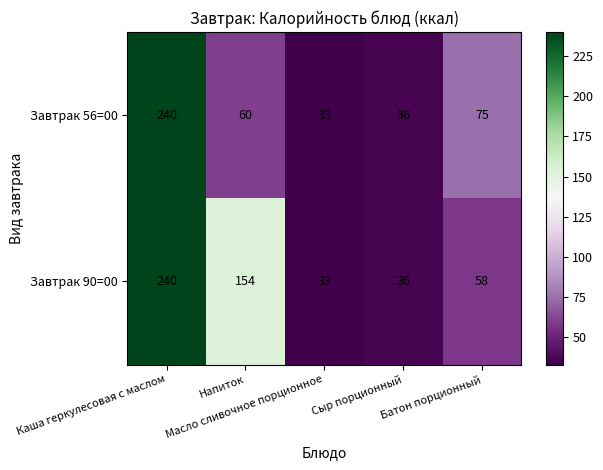

Which series has the largest total across all categories?

Завтрак 90=00